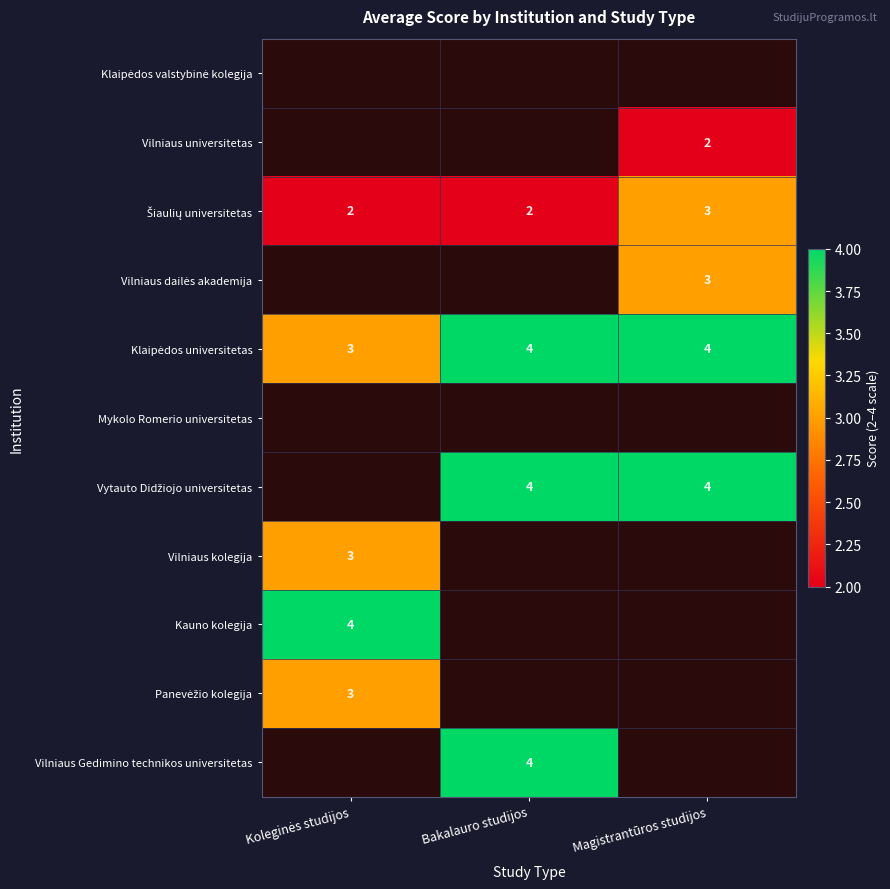

True or false: Vilniaus universitetas has a value of 0 at Magistrantūros studijos.

False